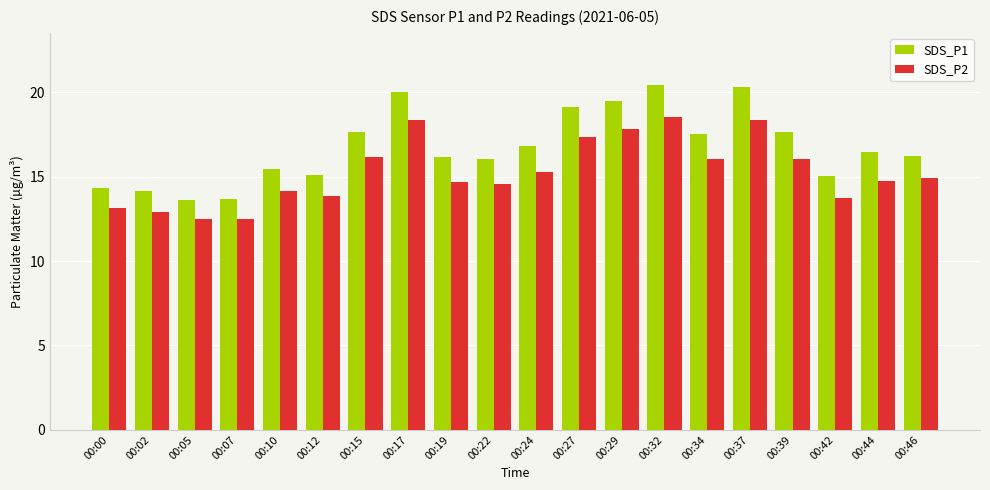

What is the sum of the SDS_P2 values at 00:29 and 00:19?

32.5